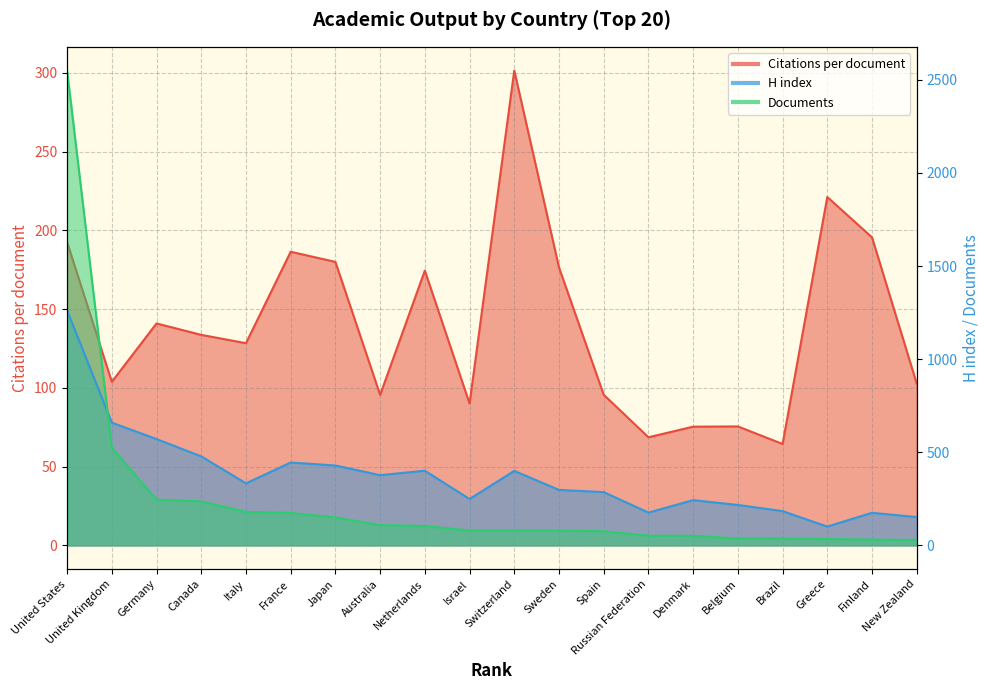

What is the difference between the maximum and minimum values in the H index series?

1161.0